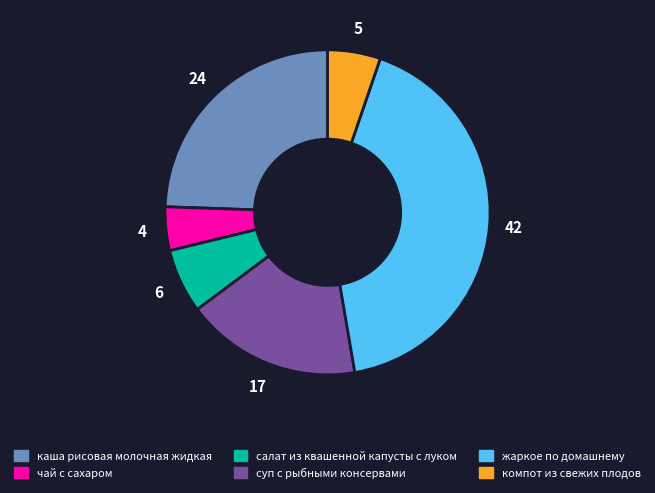

Is it true that чай с сахаром is 4% of the pie?

True